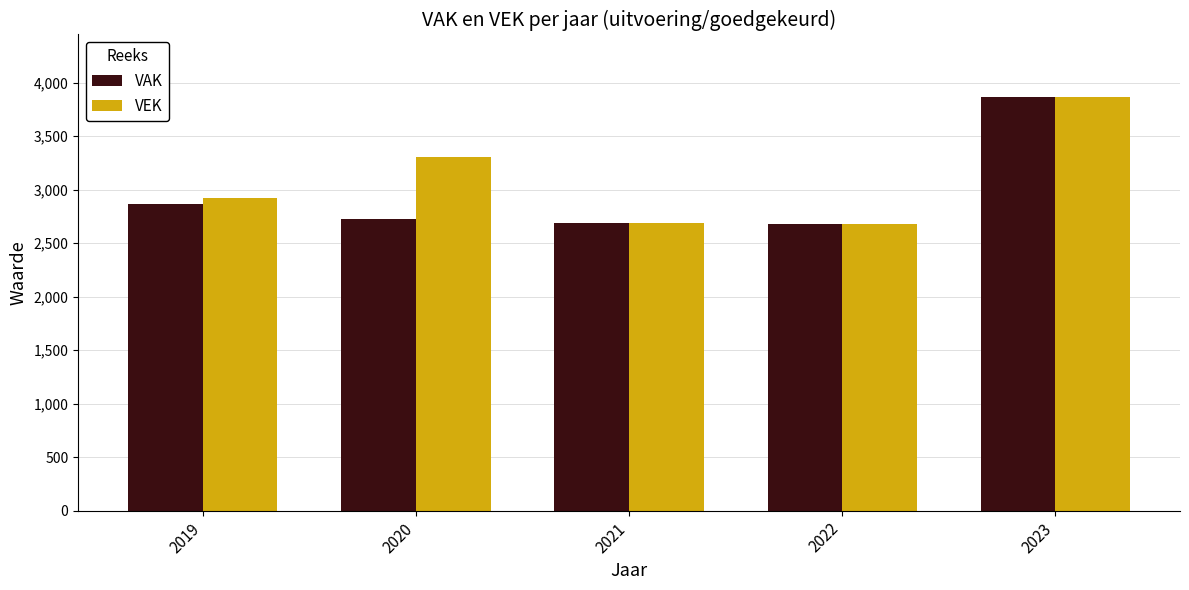

At which label does VAK reach its peak?

2023